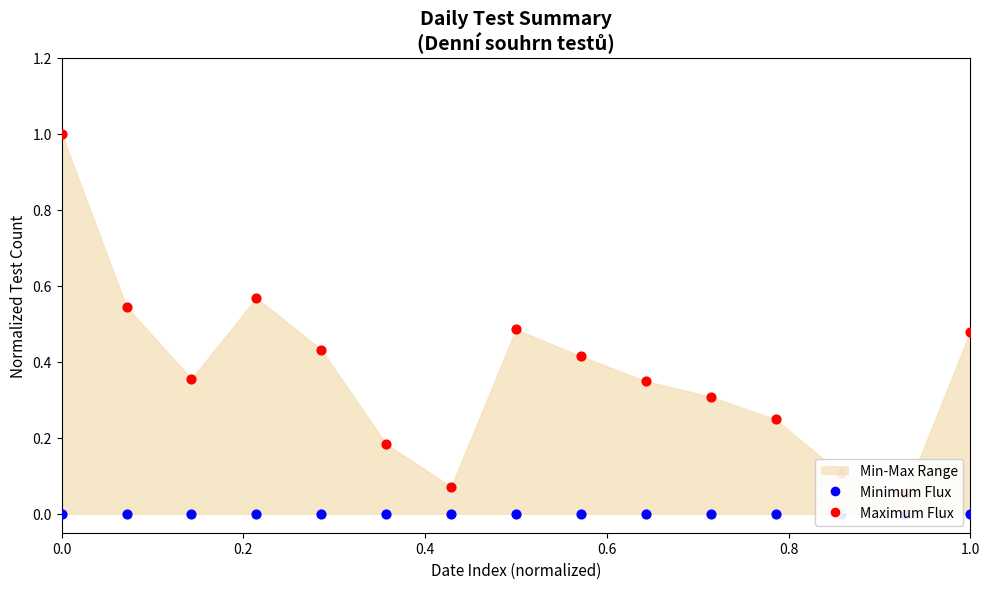

At how many categories does at least one series exceed 0?

15